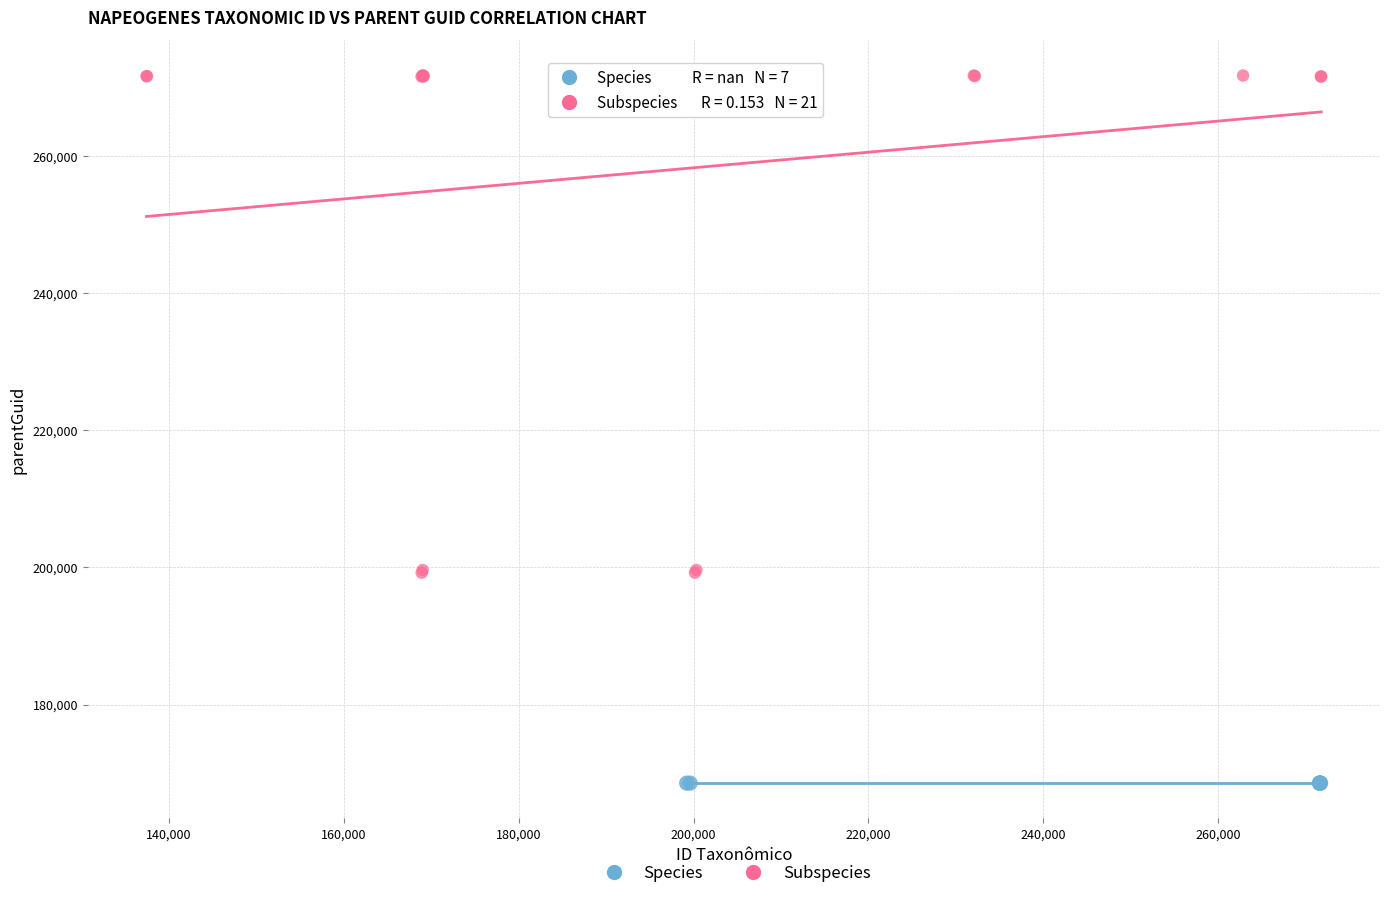

Which series reaches the minimum Y coordinate?

Species